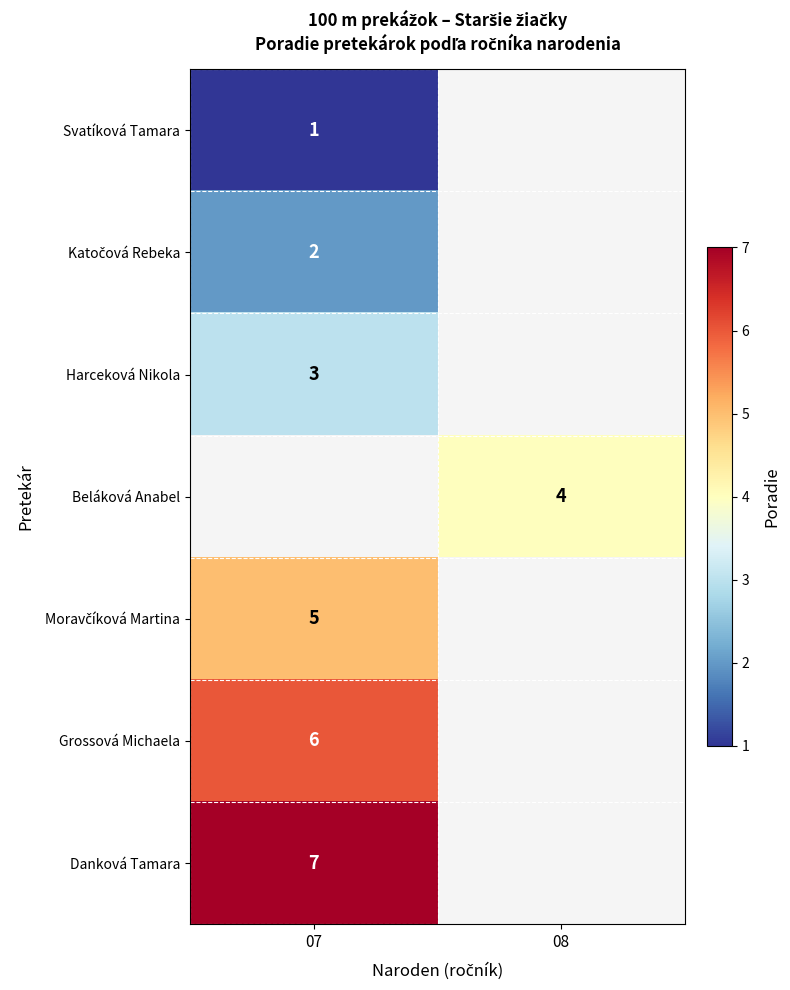

The Beláková Anabel series shows 3 at 08. True or false?

False